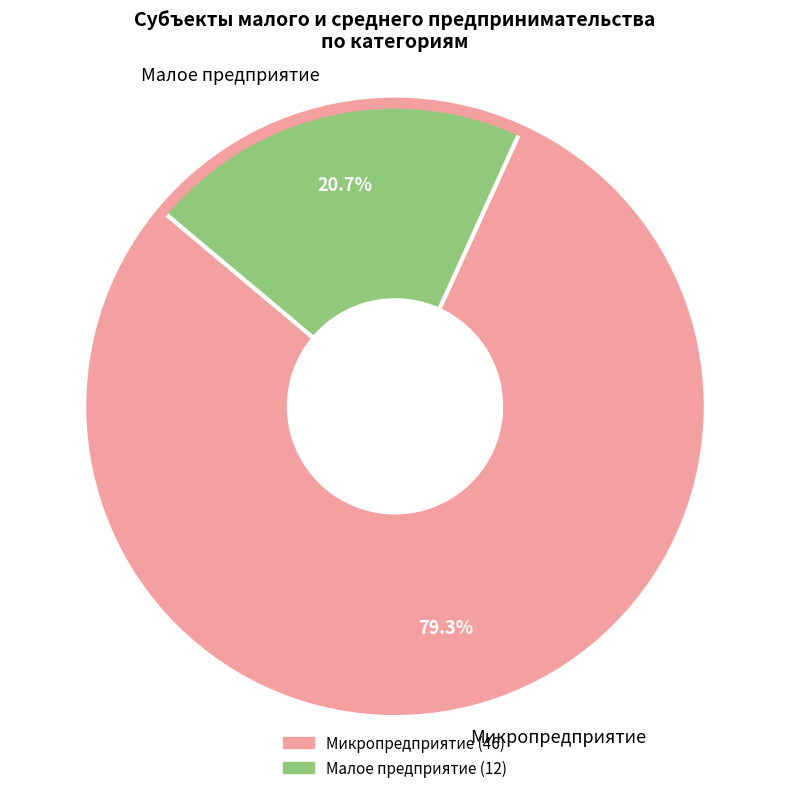

Is the sum of Микропредприятие and Малое предприятие greater than half?

Yes